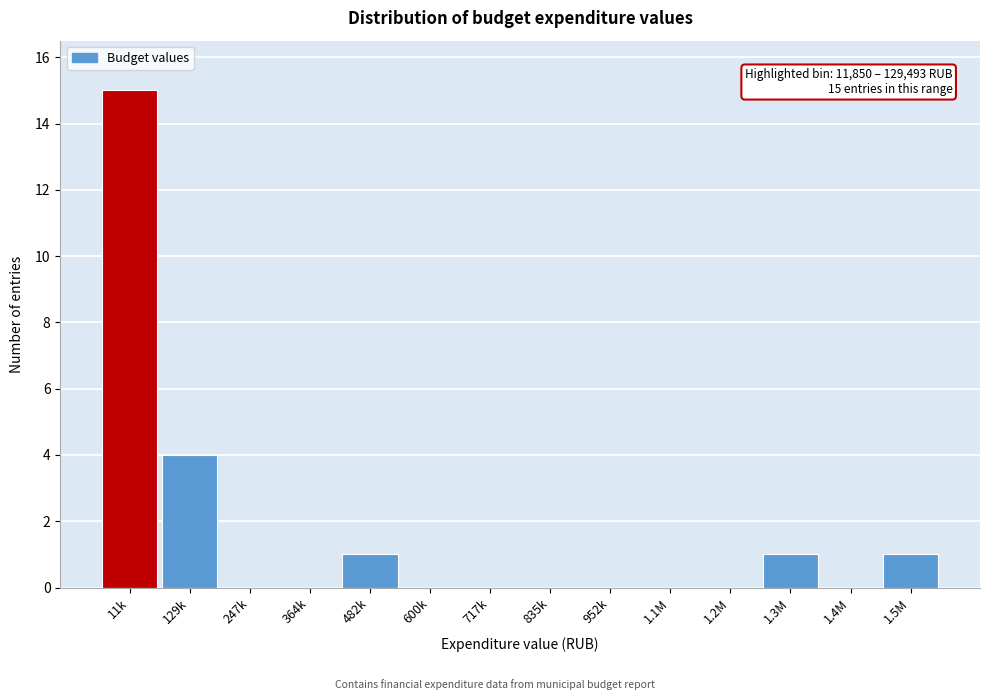

Reading left to right, transcribe all the data shown in this chart.

11k=15	129k=4	247k=0	364k=0	482k=1	600k=0	717k=0	835k=0	952k=0	1.1M=0	1.2M=0	1.3M=1	1.4M=0	1.5M=1